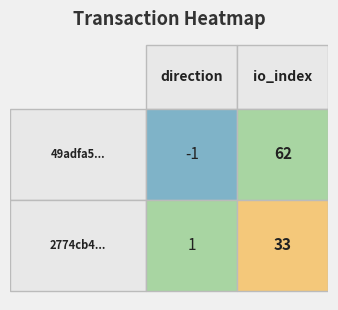

Reading left to right, extract all data points from this chart.

49adfa524da9246e454f76ec37c82c208a620f4: -1	62
2774cb451adef93f783080e9dc52a15770f9a1e: 1	33